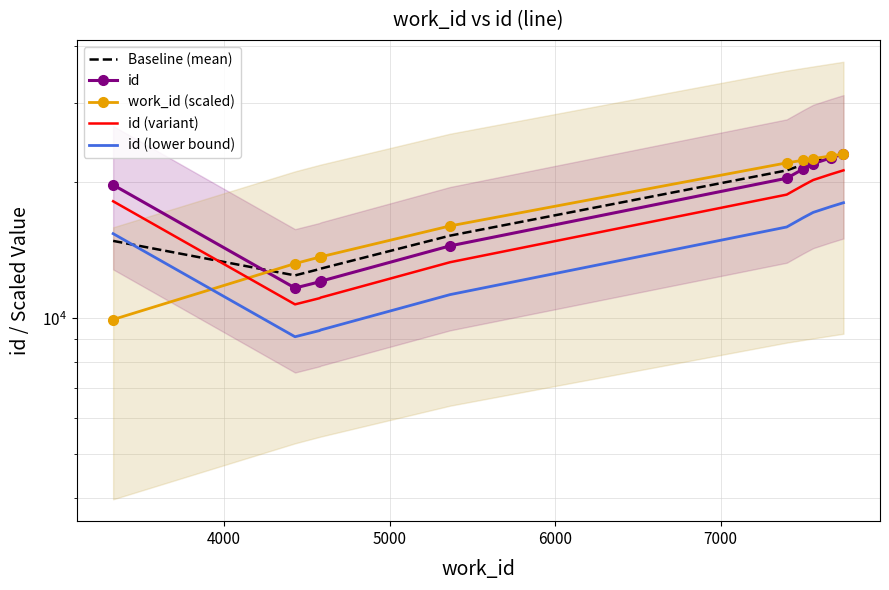

Which series changed the most between 5000 and 6000?

id